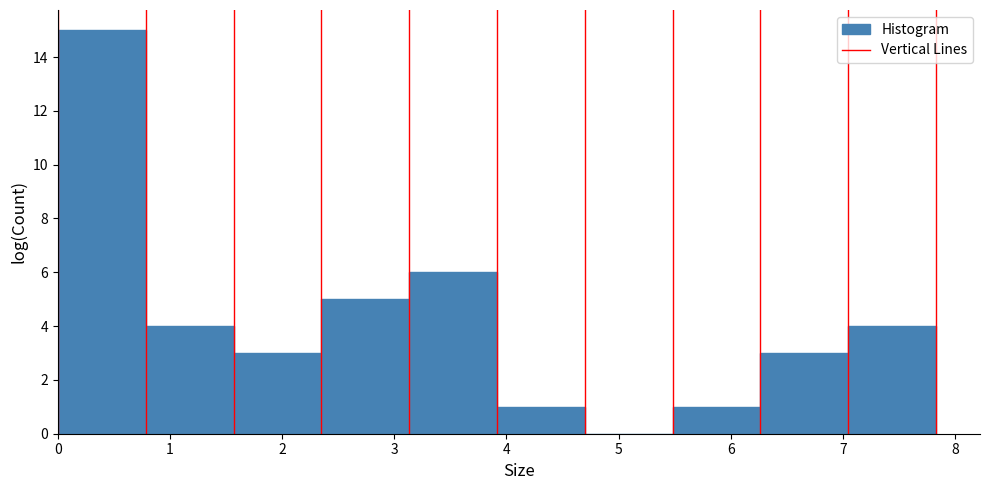

How tall is the bar that spans 3.9 to 4.7 on the x-axis? Neither the bar edges nor the heights are printed on the chart, so give them approximately, as read against the axes.

1